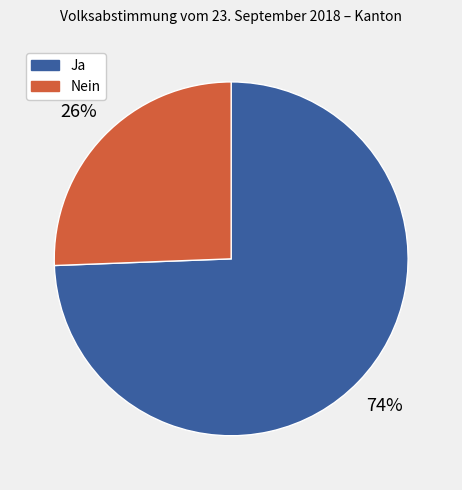

To the nearest percent, what percentage of the pie is Ja?

74%